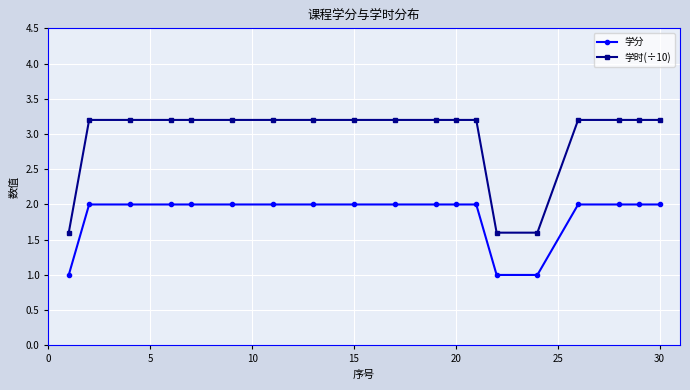

How many data points in 学时(÷10) are above 3?

16